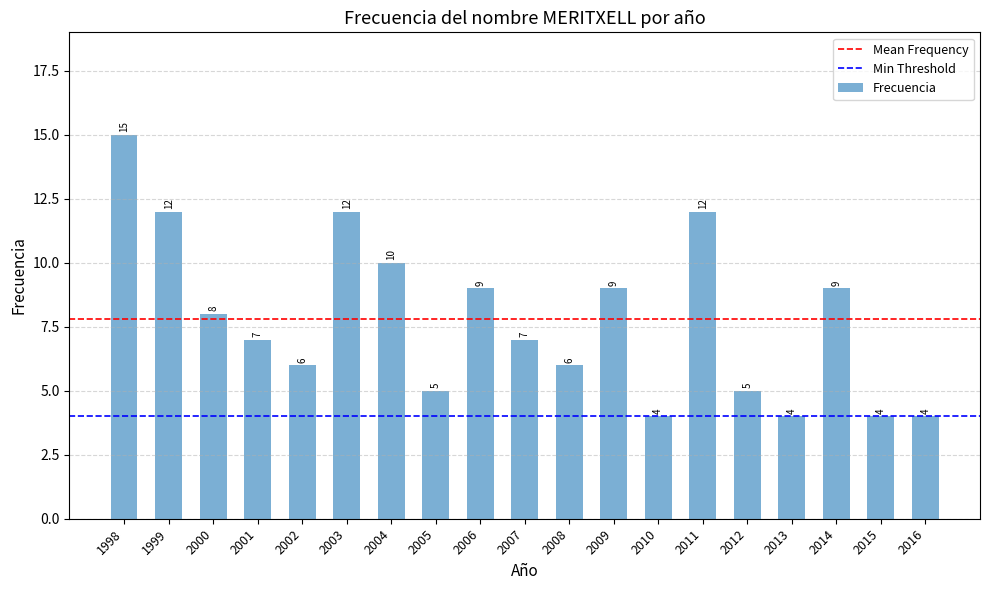

What is the value of the 1st bar from the left?

15